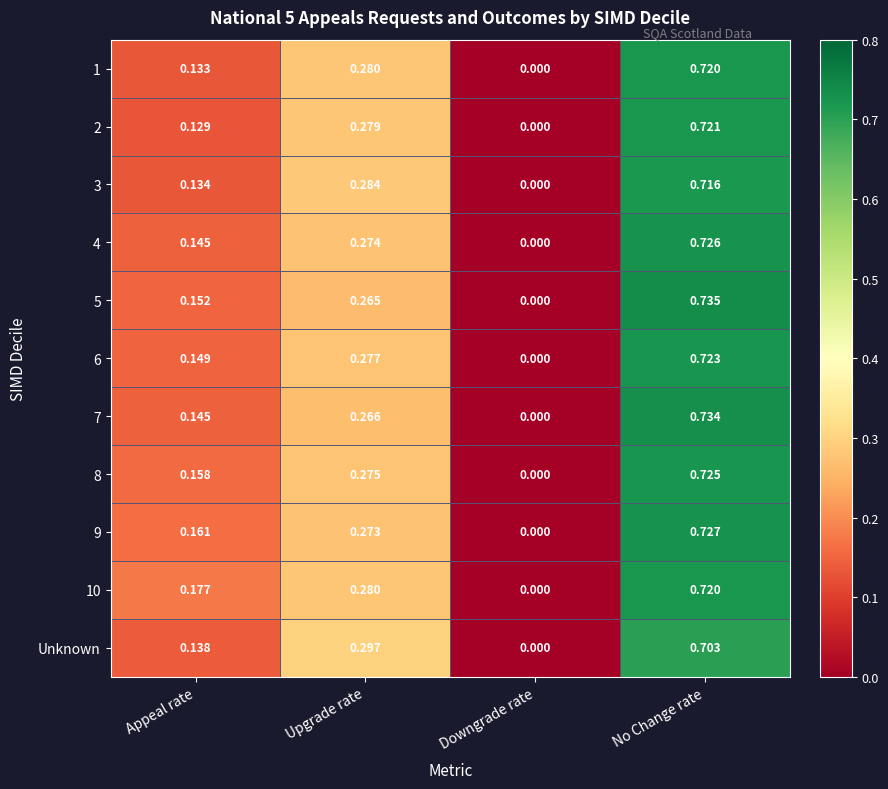

At which category does the chart reach its minimum across all series?

Downgrade rate